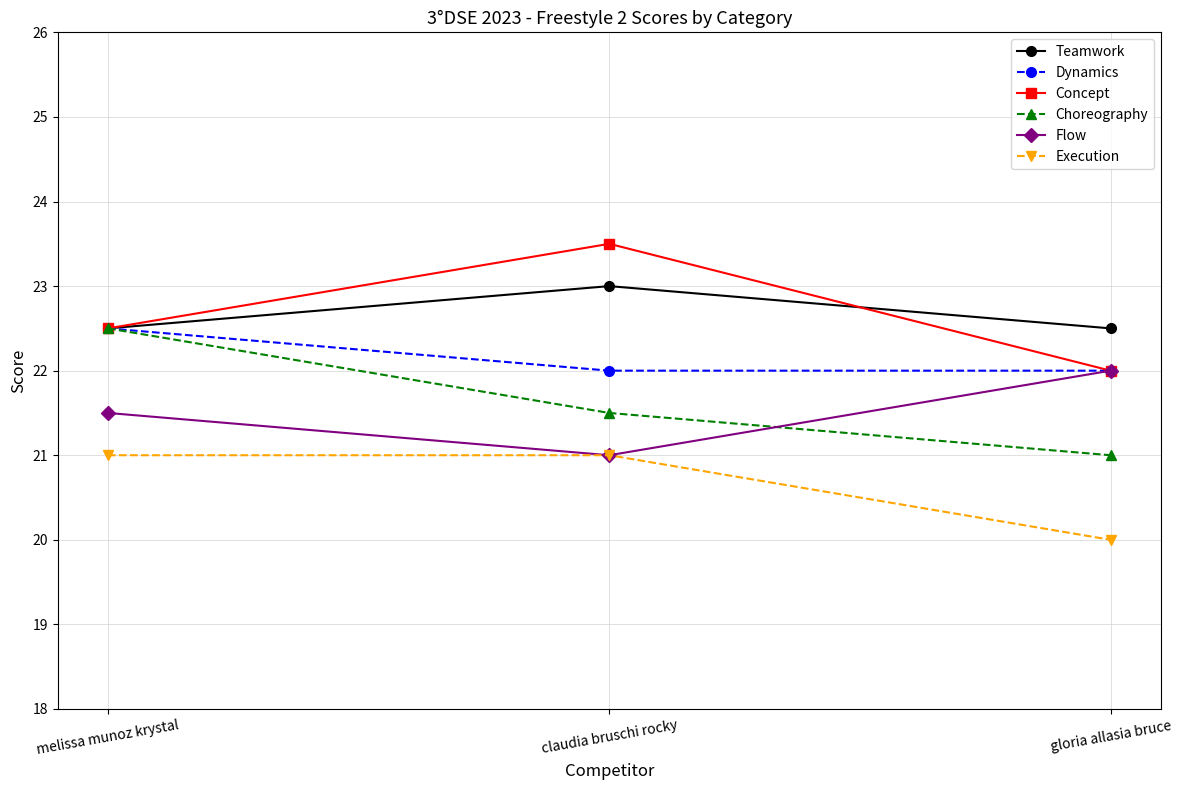

What is the value of the Concept point at the 3rd from the left?

22.0